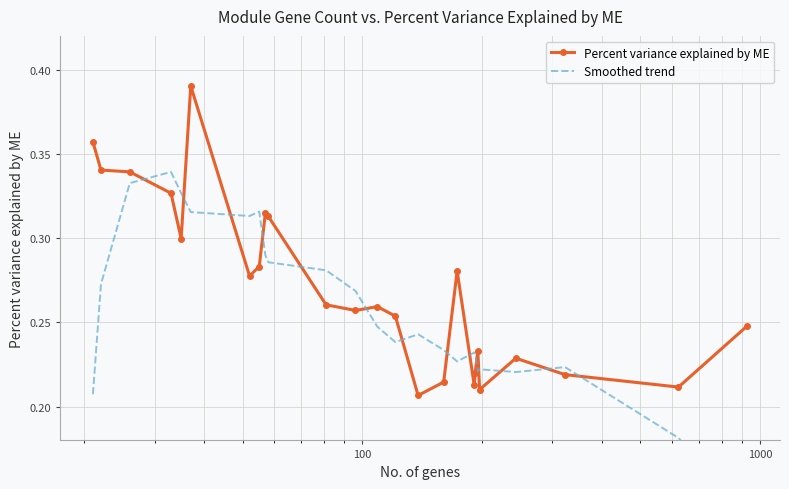

Which series ends up on top after the final intersection of Smoothed trend and Percent variance explained by ME?

Percent variance explained by ME